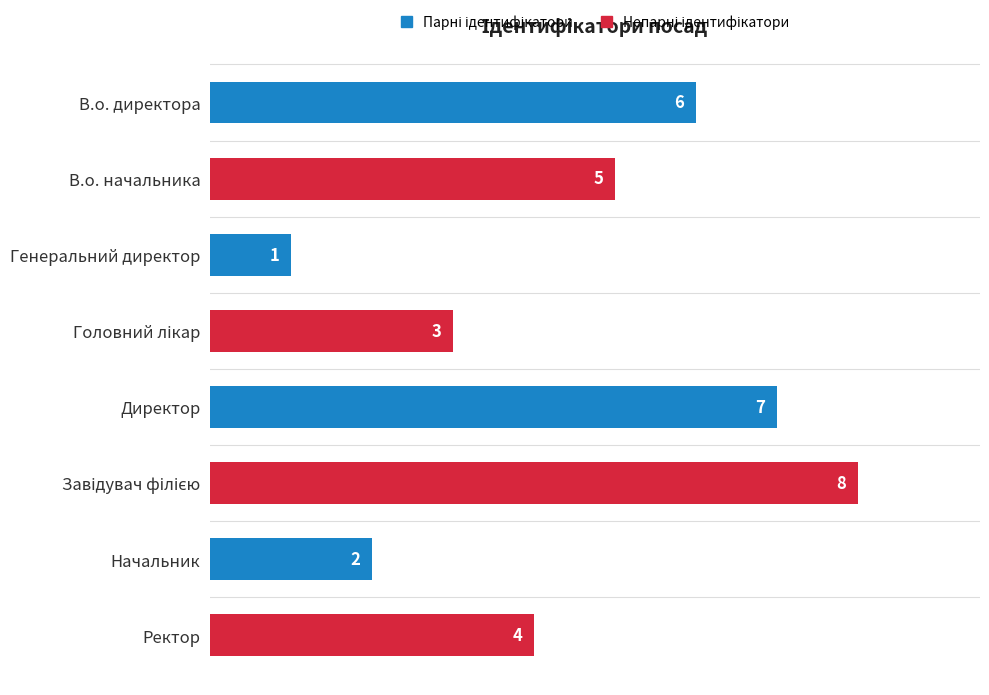

What is the ratio of the value at Ректор to the value at Генеральний директор?

4.0